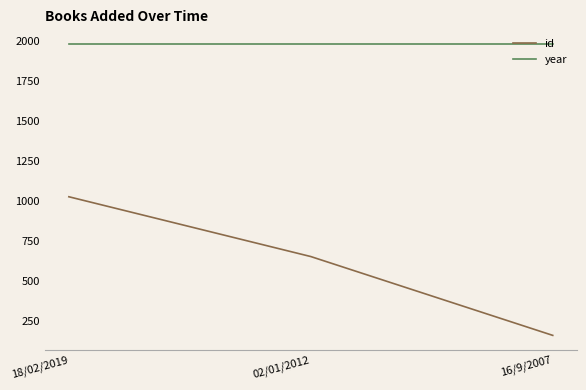

Which label corresponds to the smallest value in the chart?

16/9/2007